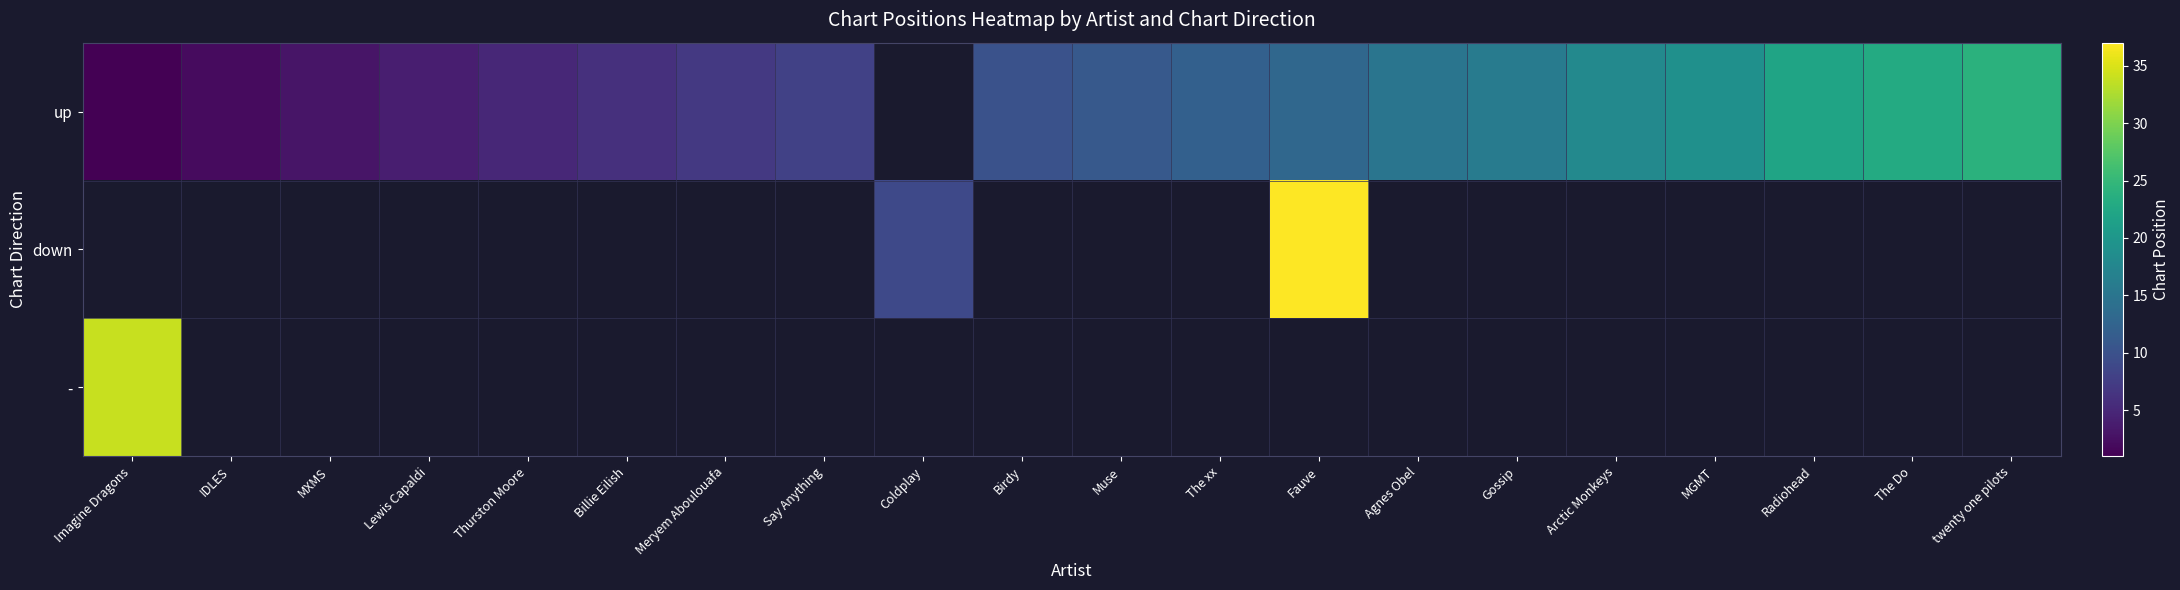

Which series changed the most between MXMS and Billie Eilish?

up